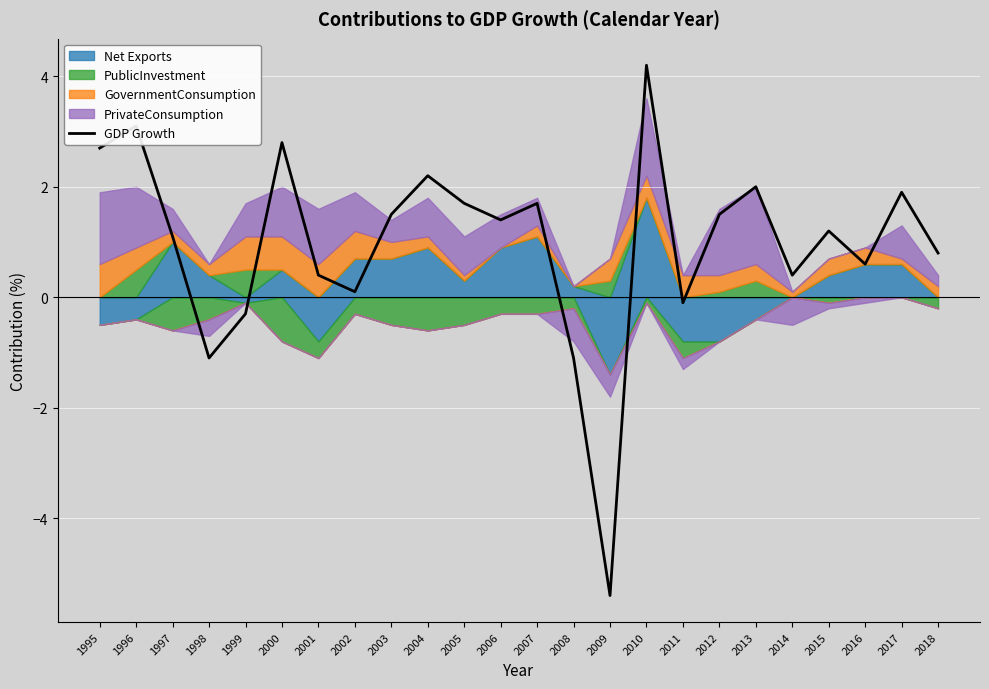

At which label does the data first exceed 1?

1995